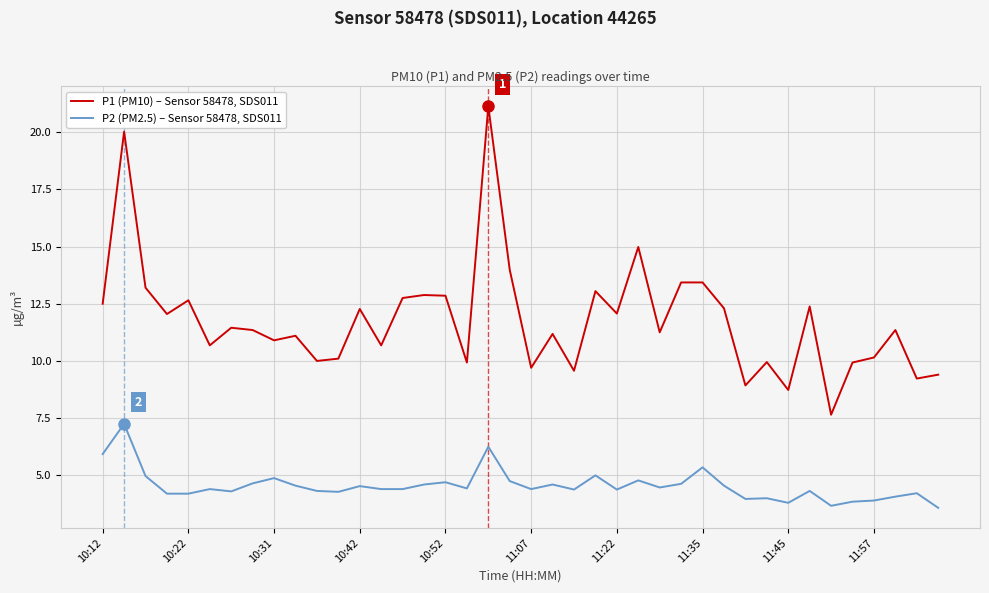

Rank the series by their maximum value, from highest to lowest.

P1 (PM10) – Sensor 58478, SDS011, P2 (PM2.5) – Sensor 58478, SDS011